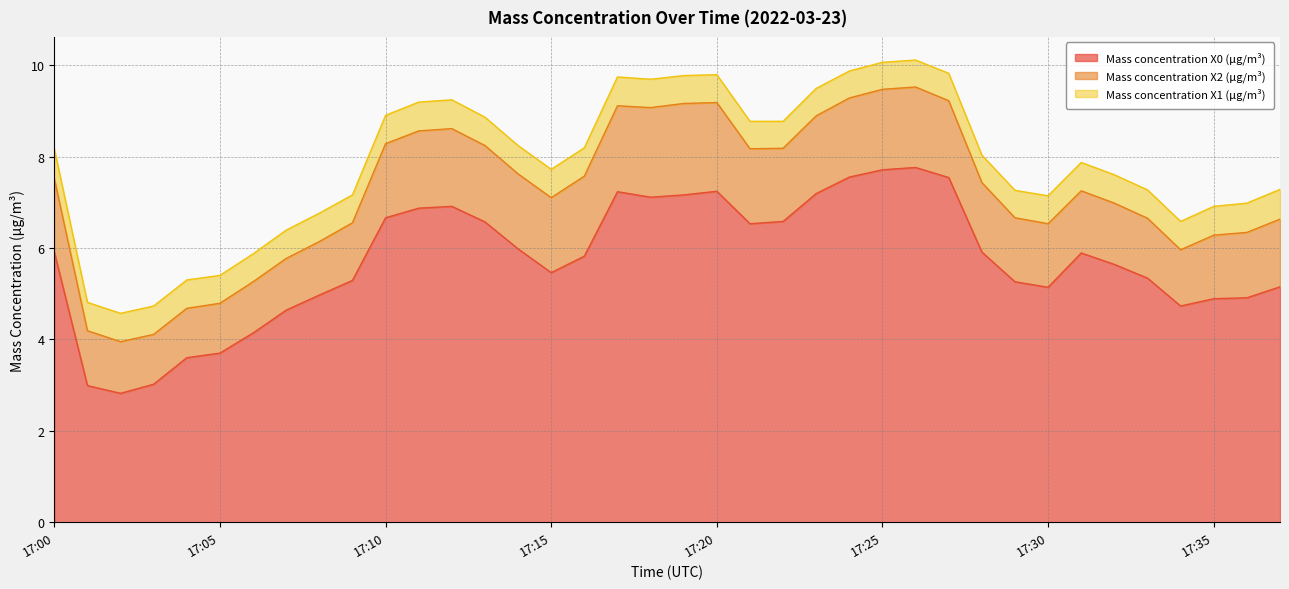

At 17:00, list the series in order from smallest to largest.

Mass concentration X1 (μg/m³), Mass concentration X2 (μg/m³), Mass concentration X0 (μg/m³)